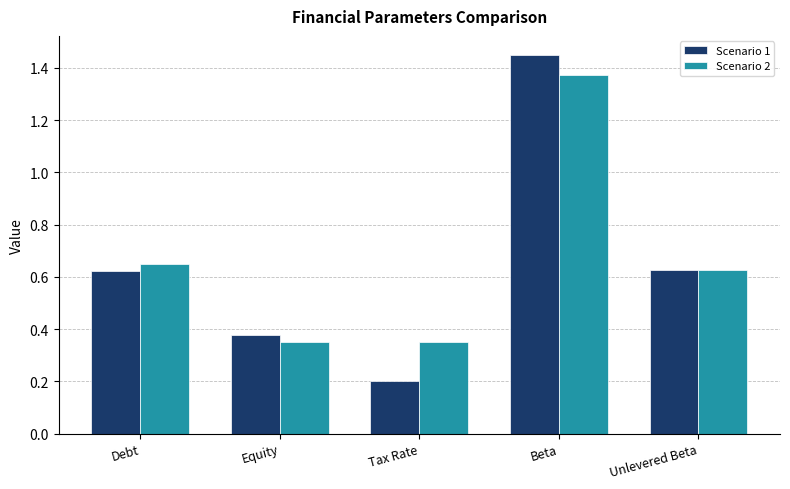

Which category has the lowest value across all series?

Tax Rate